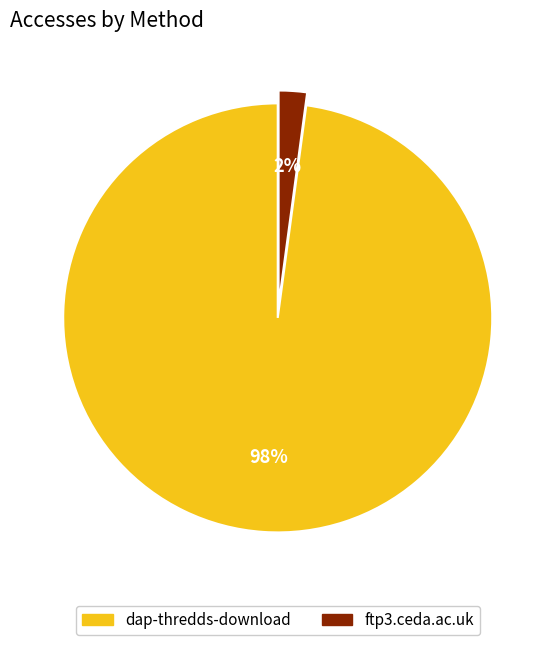

To the nearest percent, what portion does ftp3.ceda.ac.uk represent?

2%